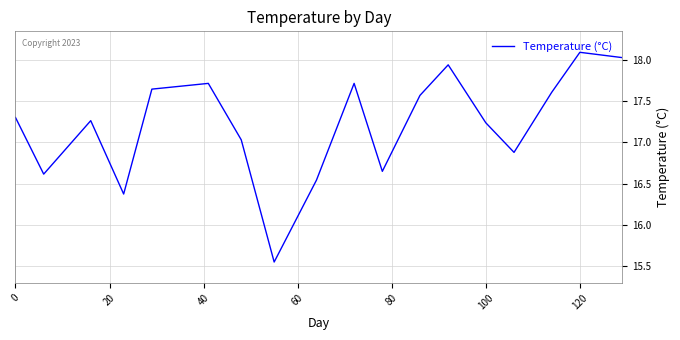

What is the greatest value displayed?

18.1